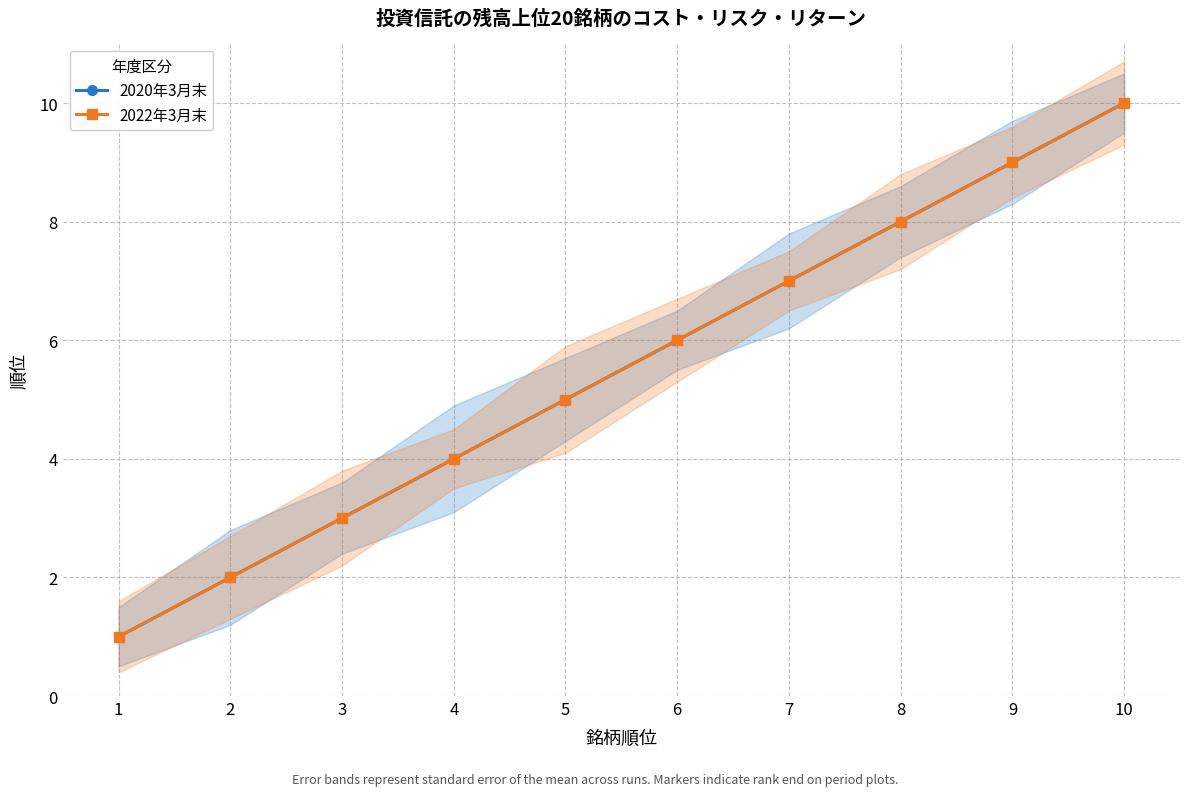

Count the number of data series in this chart.

2